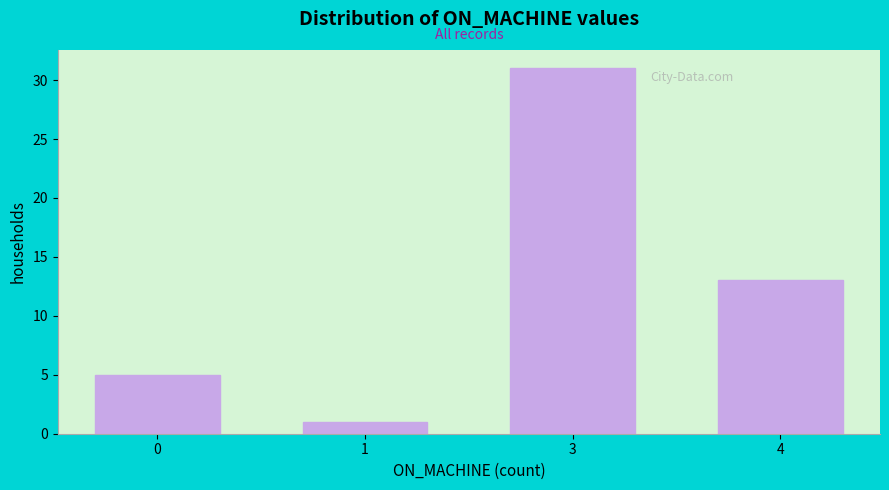

Reading right to left, extract all data points from this chart.

13	31	1	5